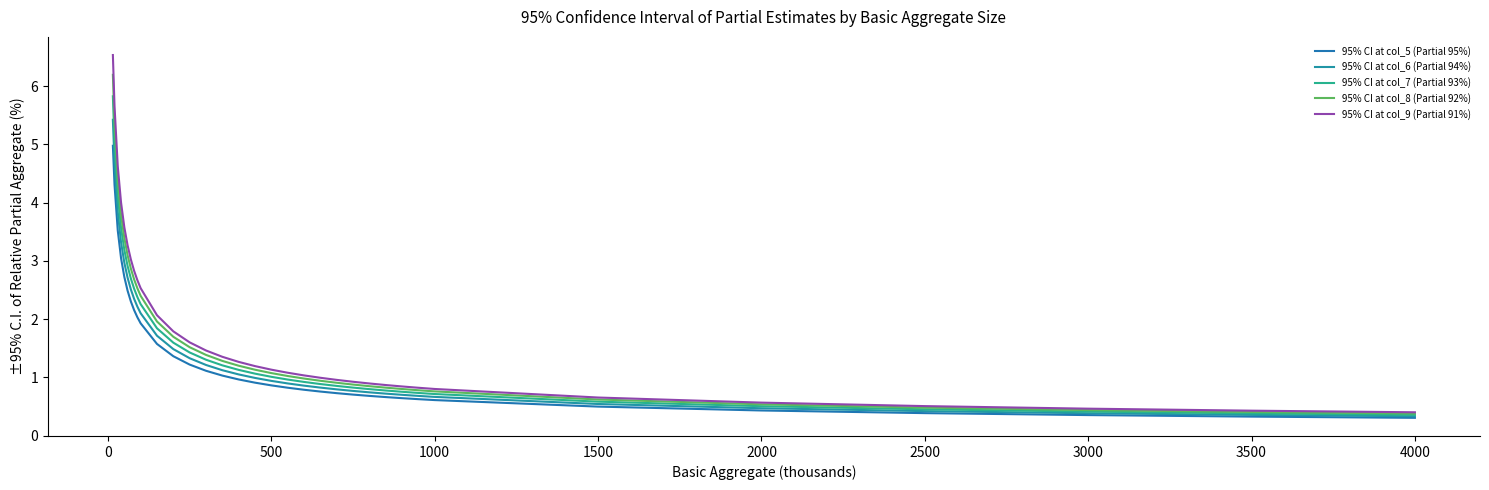

What is the average value of the 95% CI at col_7 (Partial 93%) series?

1.6